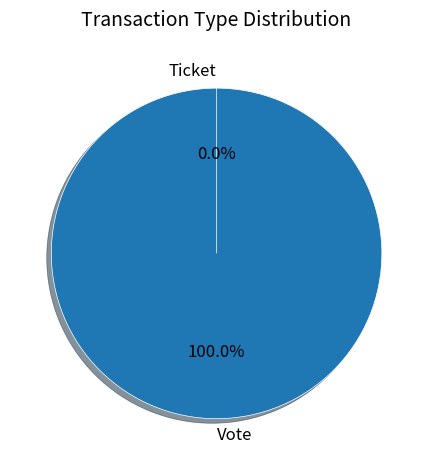

True or false: Ticket accounts for 1% of the total.

False